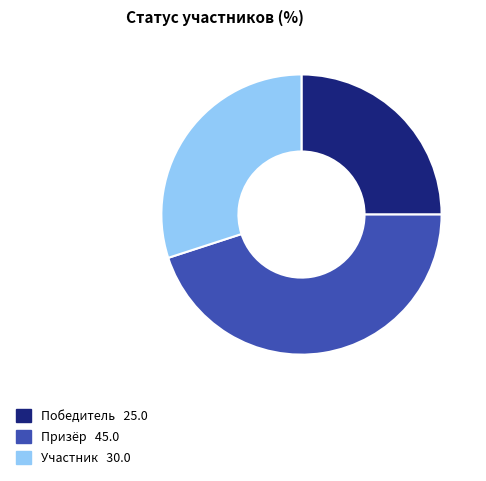

Which category has the biggest portion of the pie?

Призёр